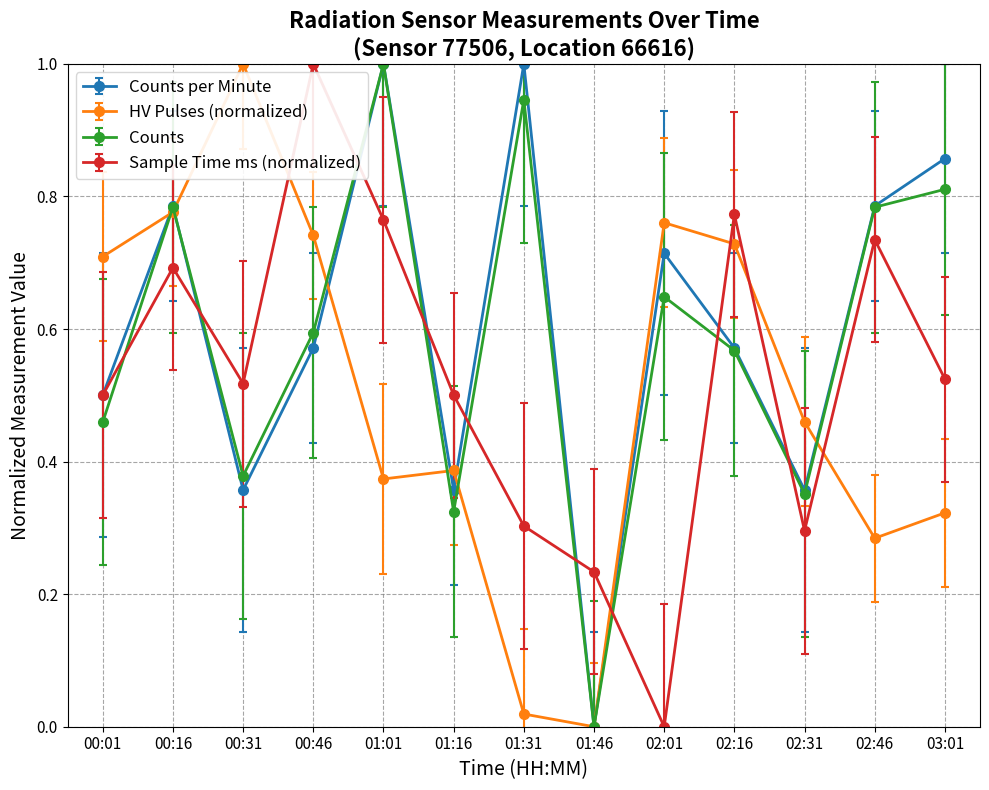

How many interior local valleys does the Sample Time ms (normalized) series have?

3